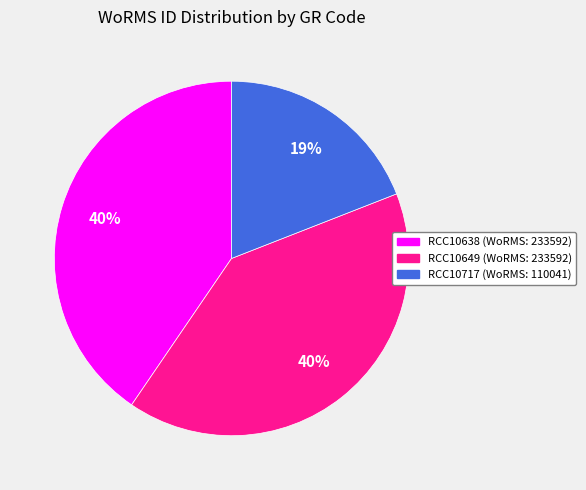

Is the sum of RCC10649 and RCC10638 greater than half?

Yes